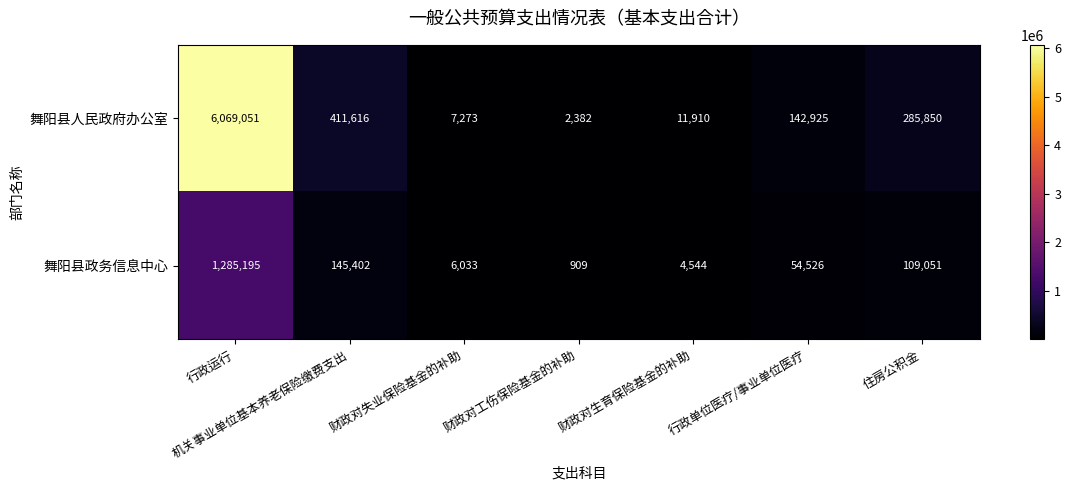

At how many categories does at least one series exceed 2436059?

1